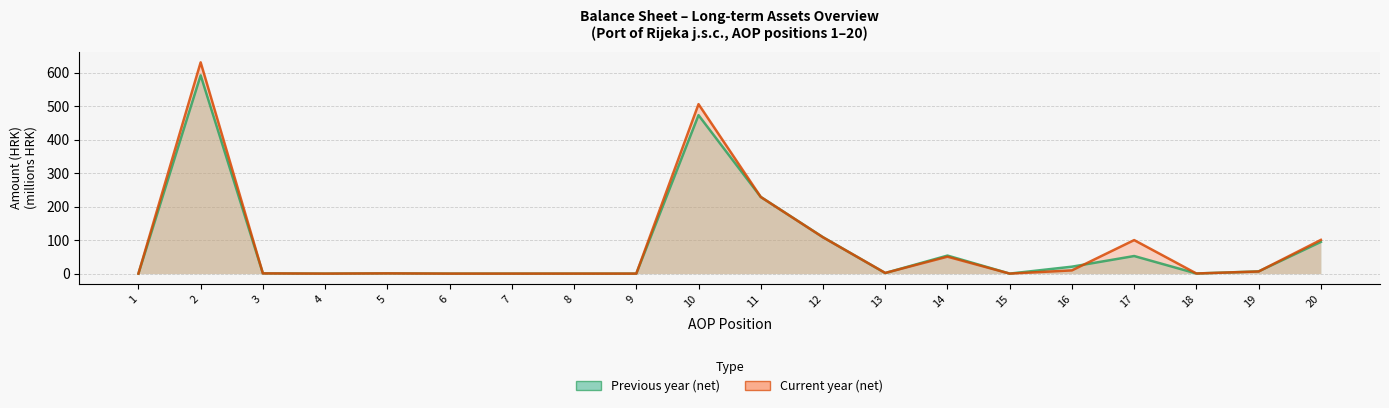

Does the chart display data point markers on the line(s)?

No